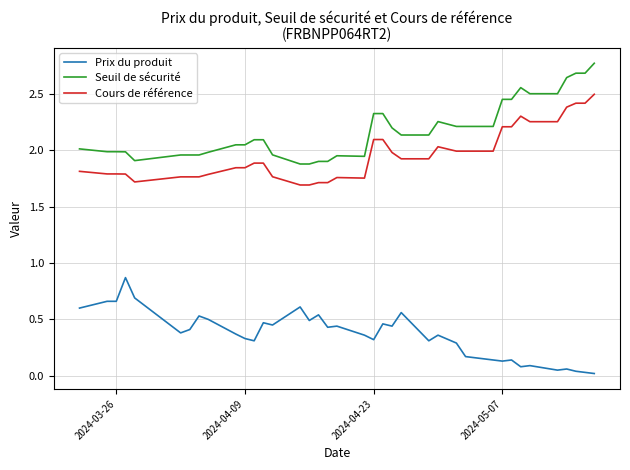

What is the difference between the maximum and minimum values in the Cours de référence series?

0.8